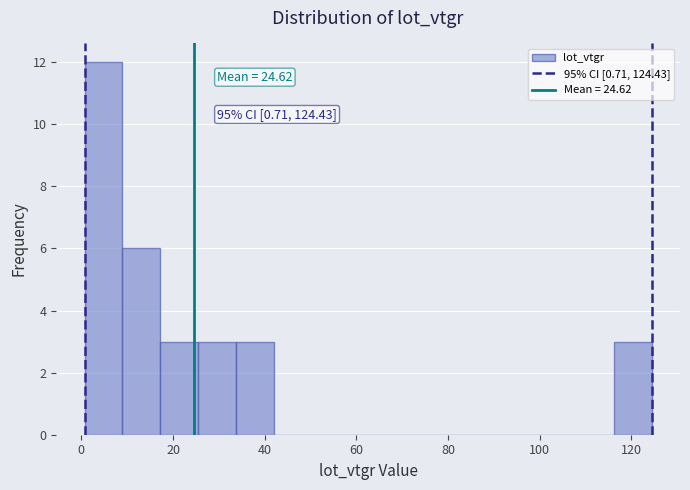

Which range on the x-axis has the tallest bar?

0 to 8